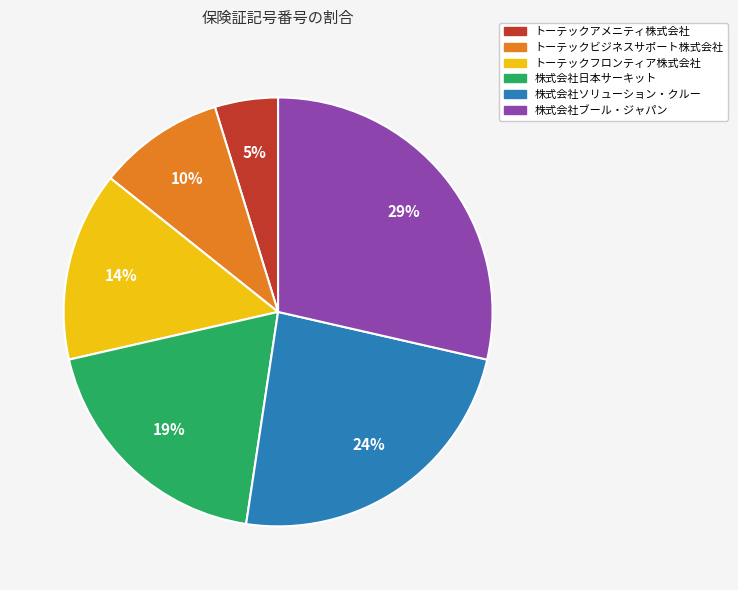

How many slices are in this pie chart?

6